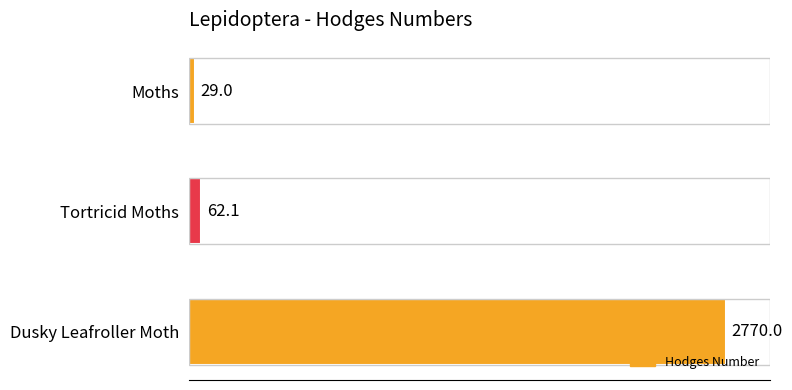

Rank the categories by value from lowest to highest.

Moths, Tortricid Moths, Dusky Leafroller Moth